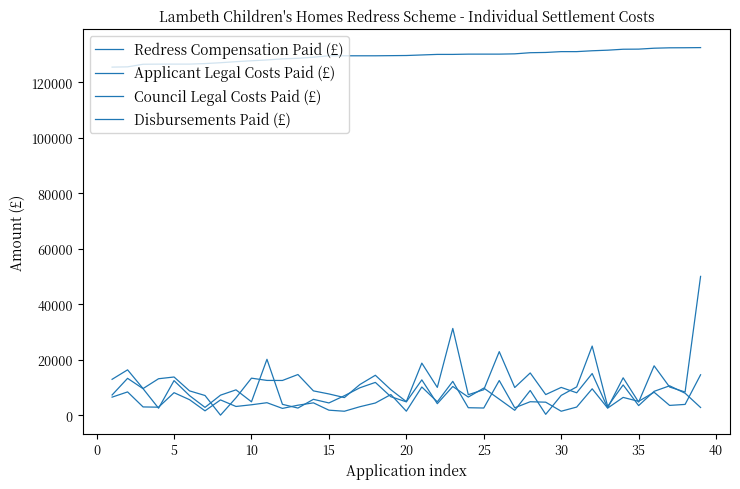

True or false: Redress Compensation Paid (£) and Disbursements Paid (£) intersect in this chart.

False